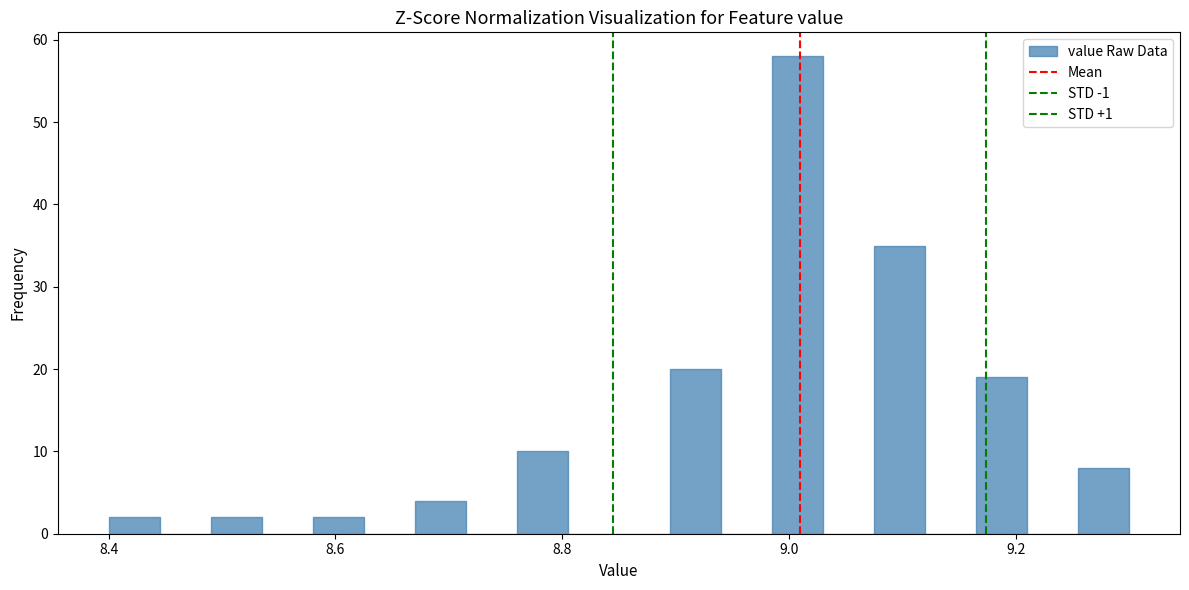

Around what value on the x-axis is the tallest bar? Give the approximate position of its centre, as read against the axis.

9.00